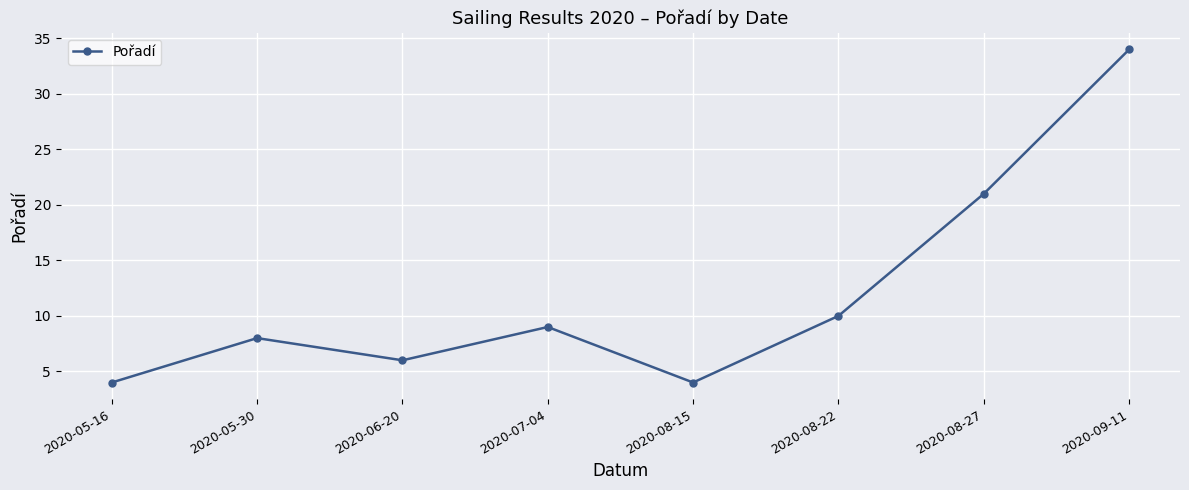

At which label is the value closest to 19?

2020-08-27